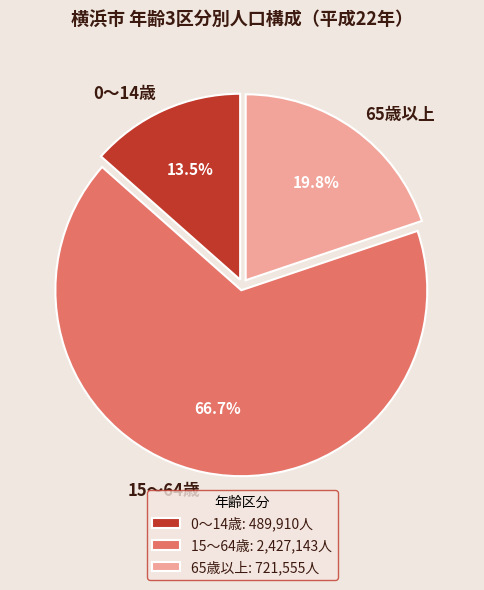

To the nearest percent, what is the difference between the largest and smallest slice percentages?

53%